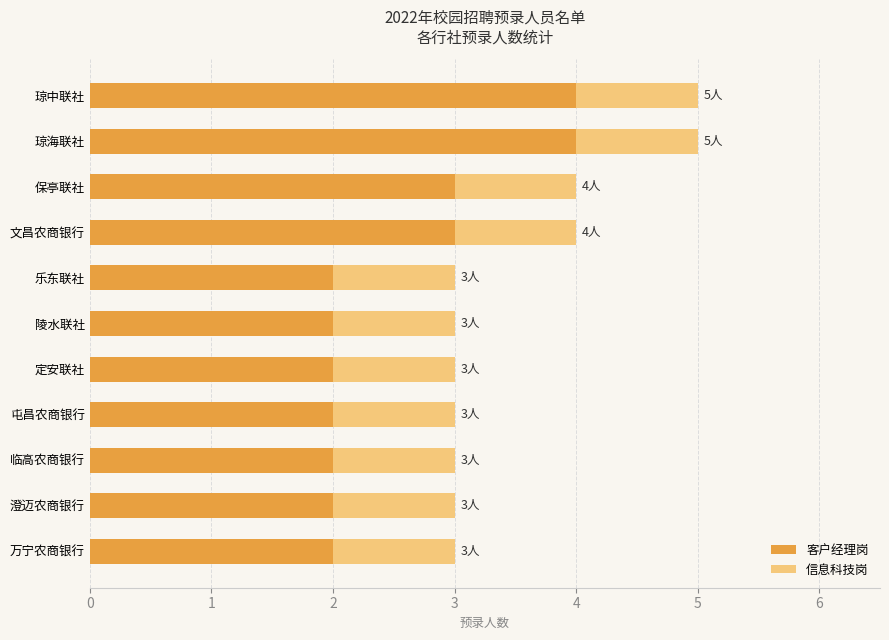

True or false: 客户经理岗 has a value of 2 at 澄迈农商银行.

True